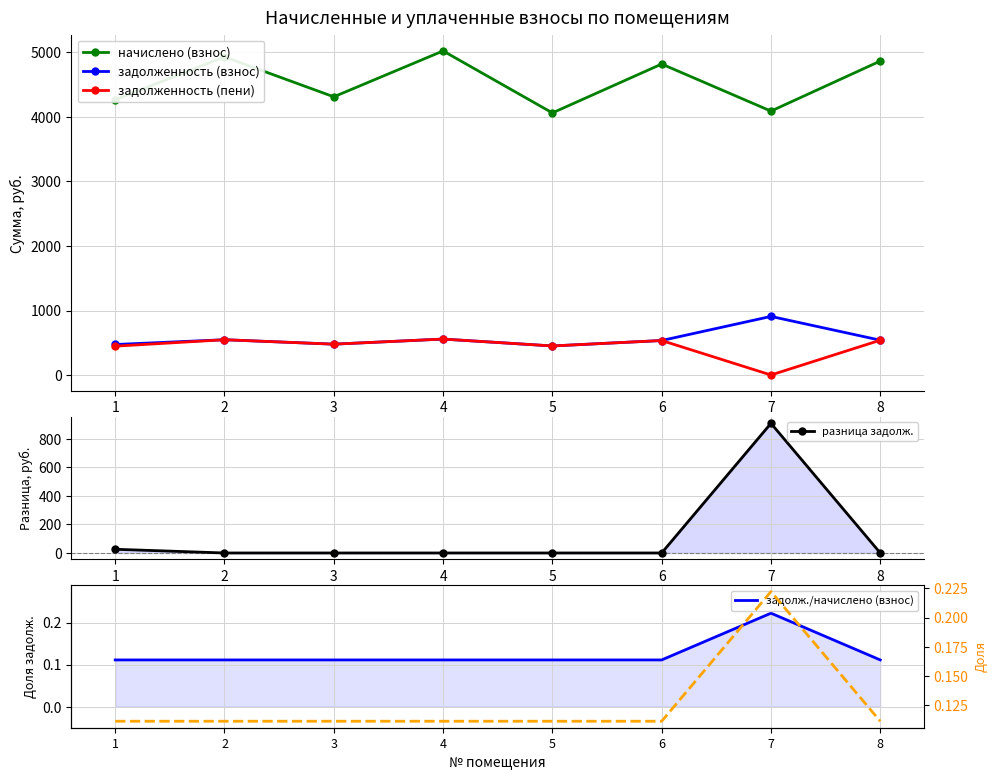

Which category has the lowest value across all series?

2